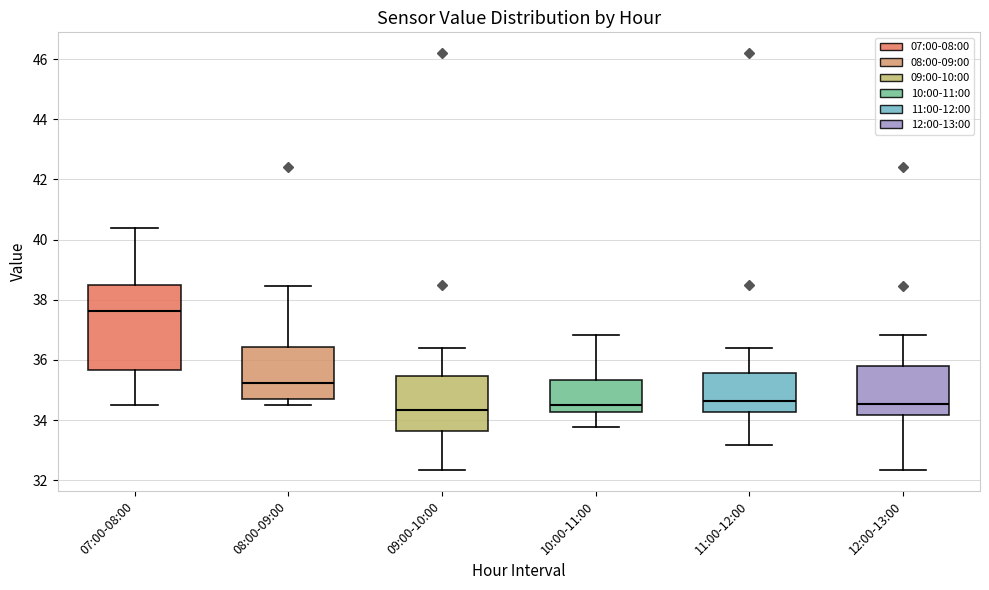

Which box is the tallest, from its lower edge to its upper edge?

07:00-08:00